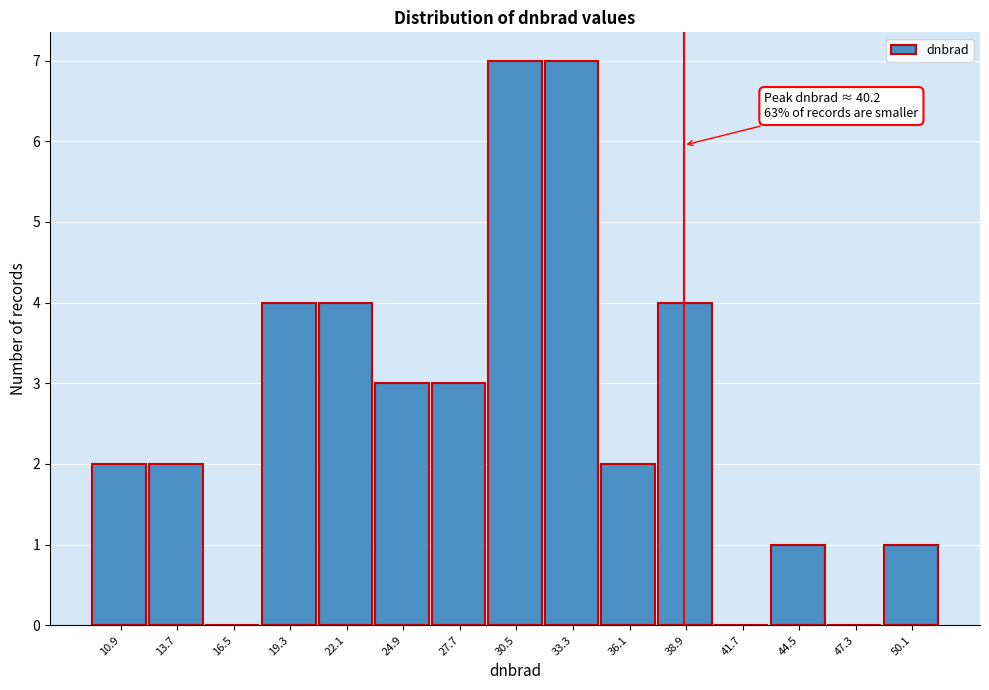

Reading right to left, transcribe all the data shown in this chart.

50.1=1	47.3=0	44.5=1	41.7=0	38.9=4	36.1=2	33.3=7	30.5=7	27.7=3	24.9=3	22.1=4	19.3=4	16.5=0	13.7=2	10.9=2